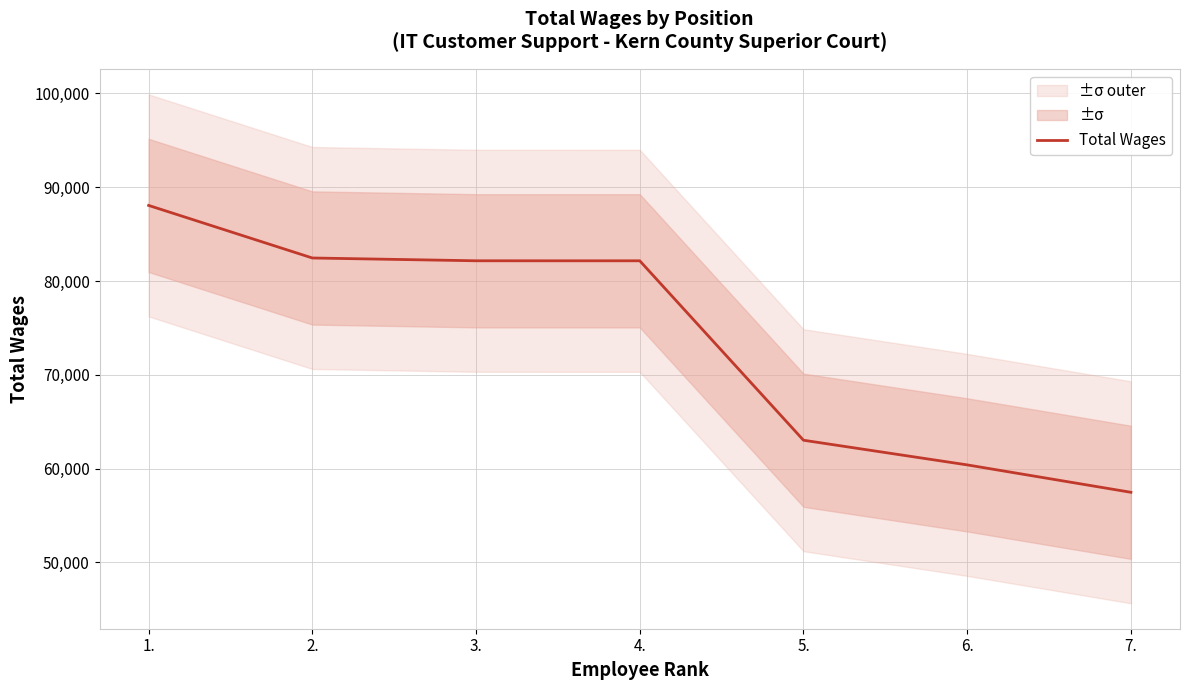

What is the label of the 6th point from the right?

2.